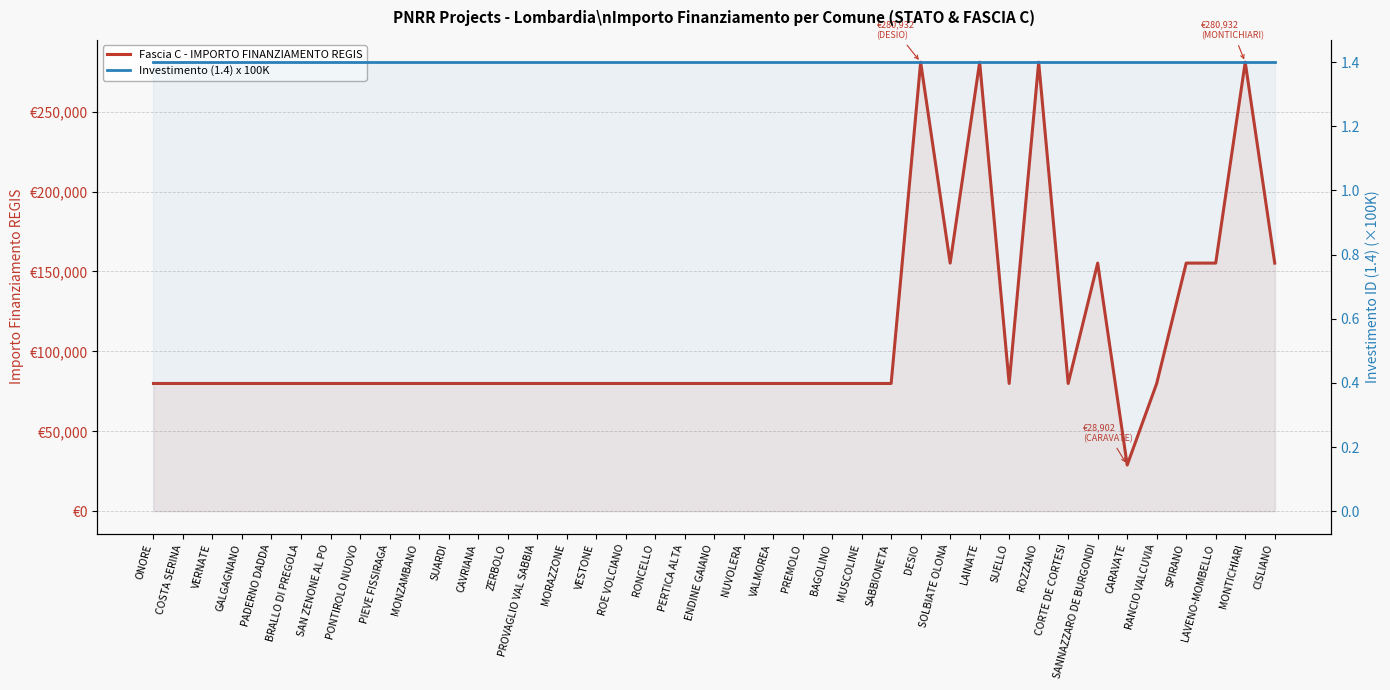

Count the number of data series in this chart.

2